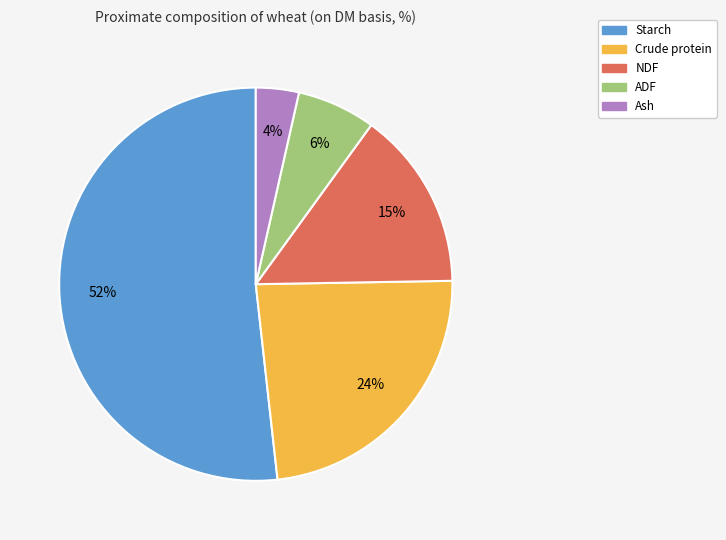

To the nearest percent, what is the combined percentage of ADF and Ash?

10%